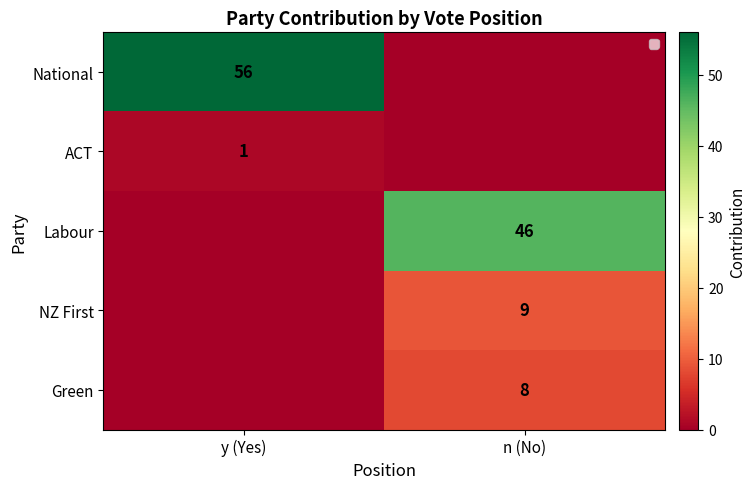

Count the number of categories in the chart.

2